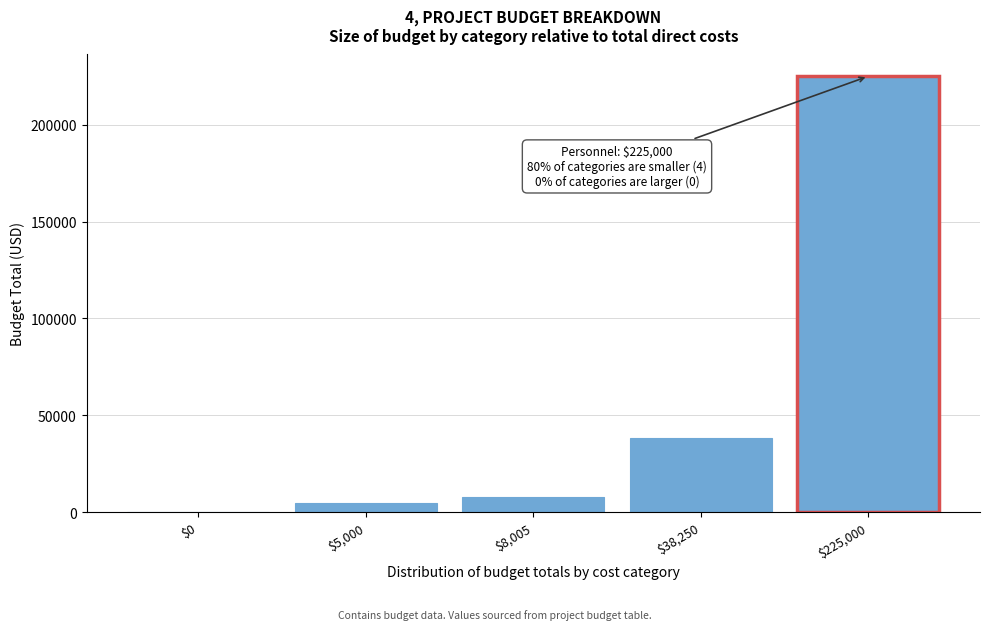

The value at $5,000 is 5000. True or false?

True